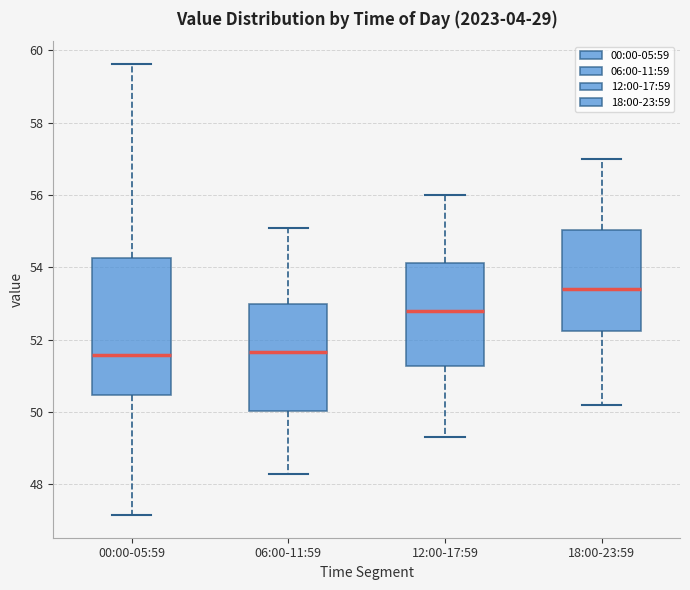

Which box is the tallest, from its lower edge to its upper edge?

00:00-05:59